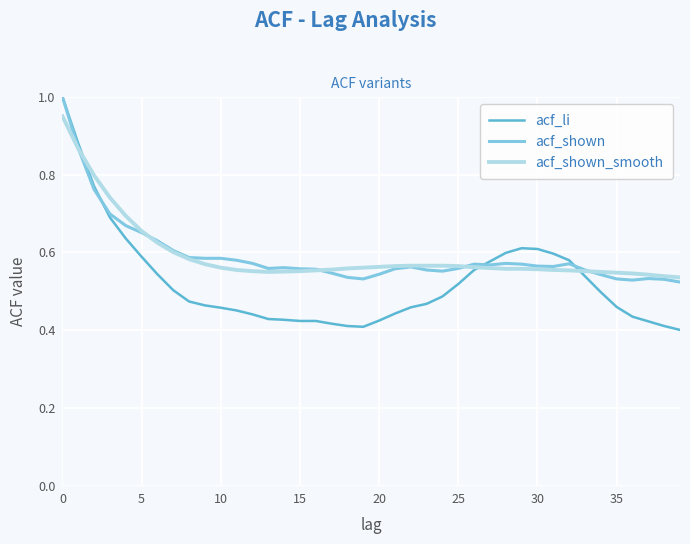

What is the greatest value displayed?

1.0